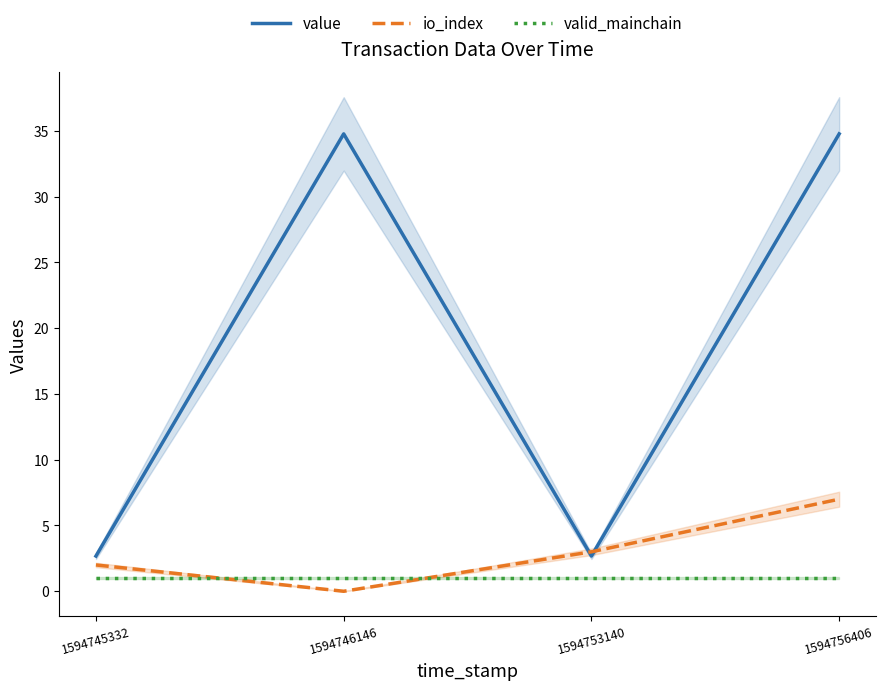

How many intersections are there between io_index and value?

2